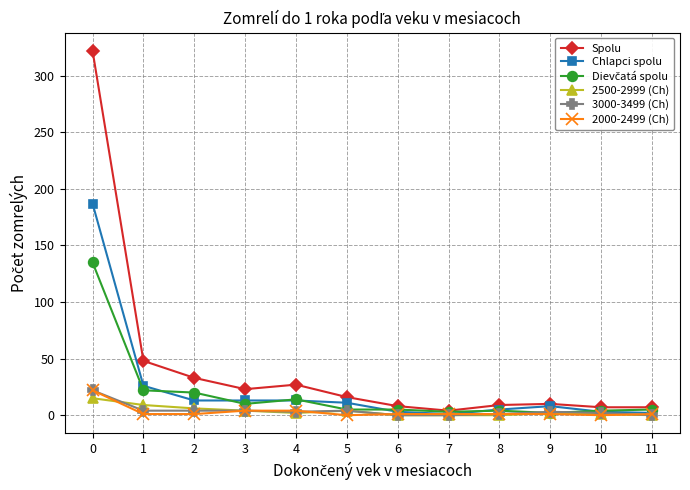

Which series has the largest total across all categories?

Spolu